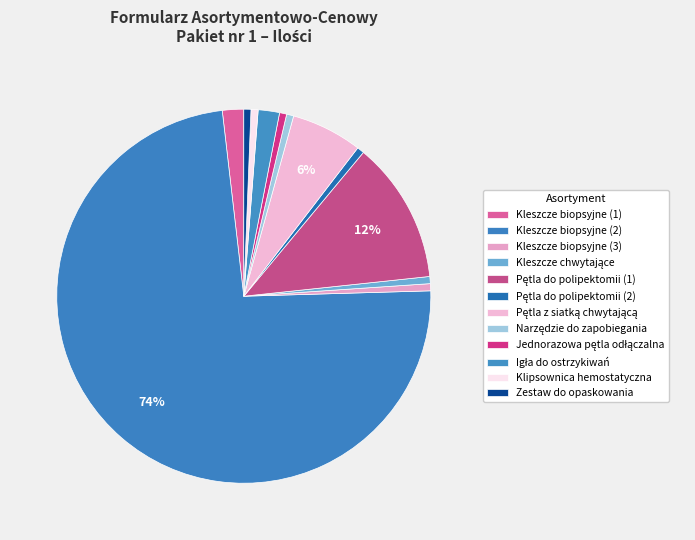

To the nearest percent, what percentage of the pie is Zestaw do opaskowania?

1%